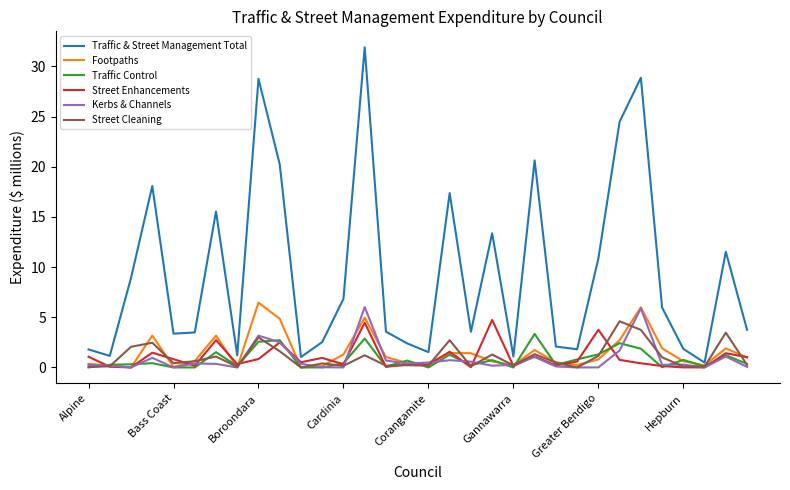

Which series has the largest range (max minus min)?

Traffic & Street Management Total